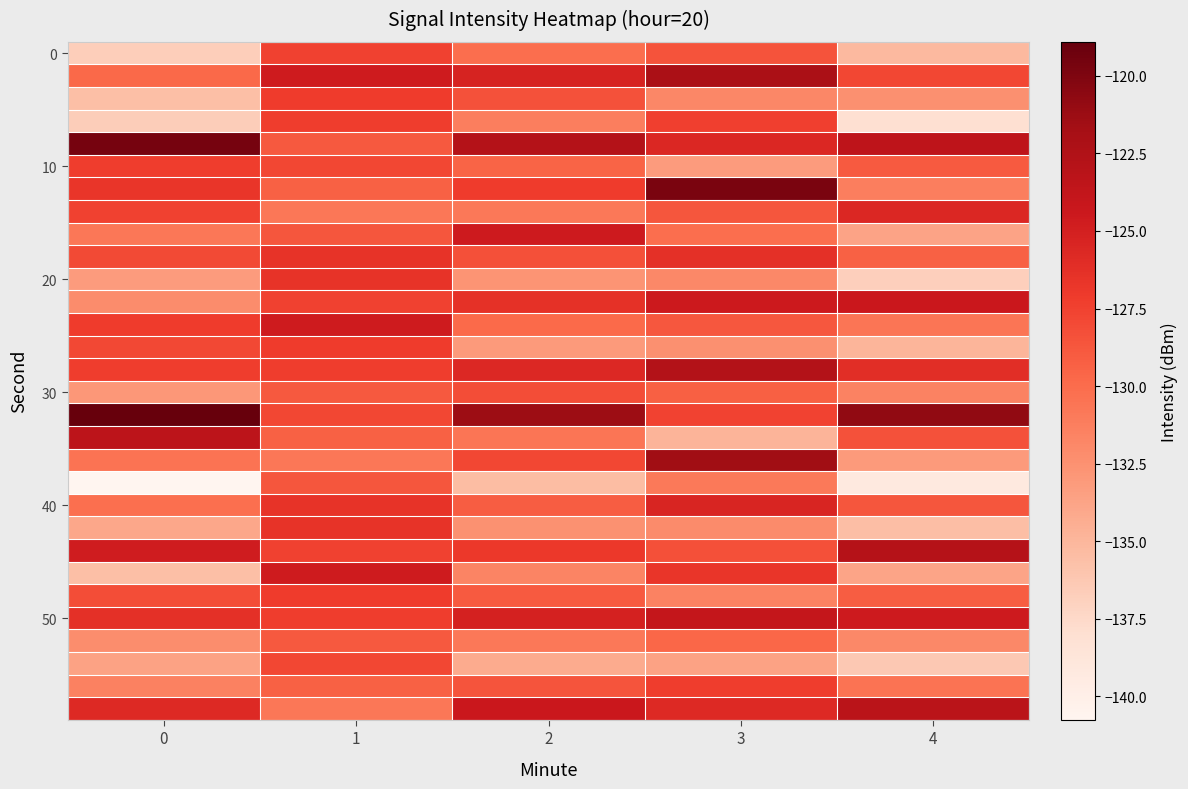

What is the total value across all series at 0?

-3894.4